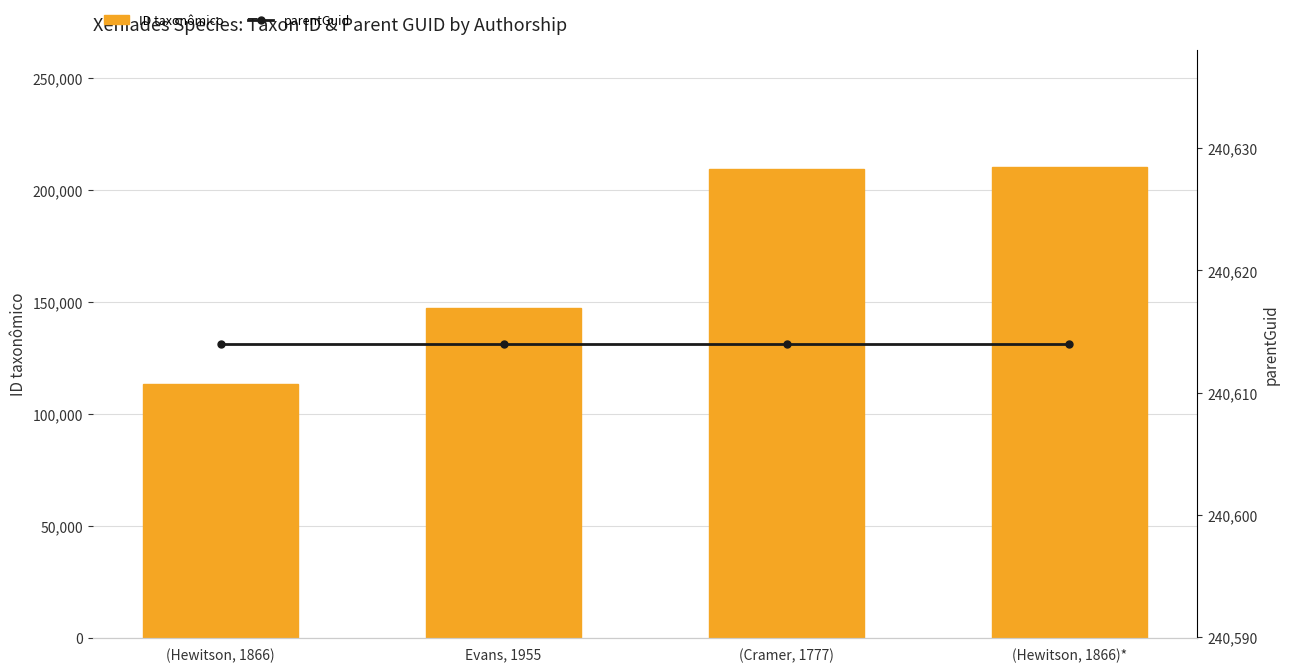

The parentGuid series shows 147798 at (Hewitson, 1866)*. True or false?

False